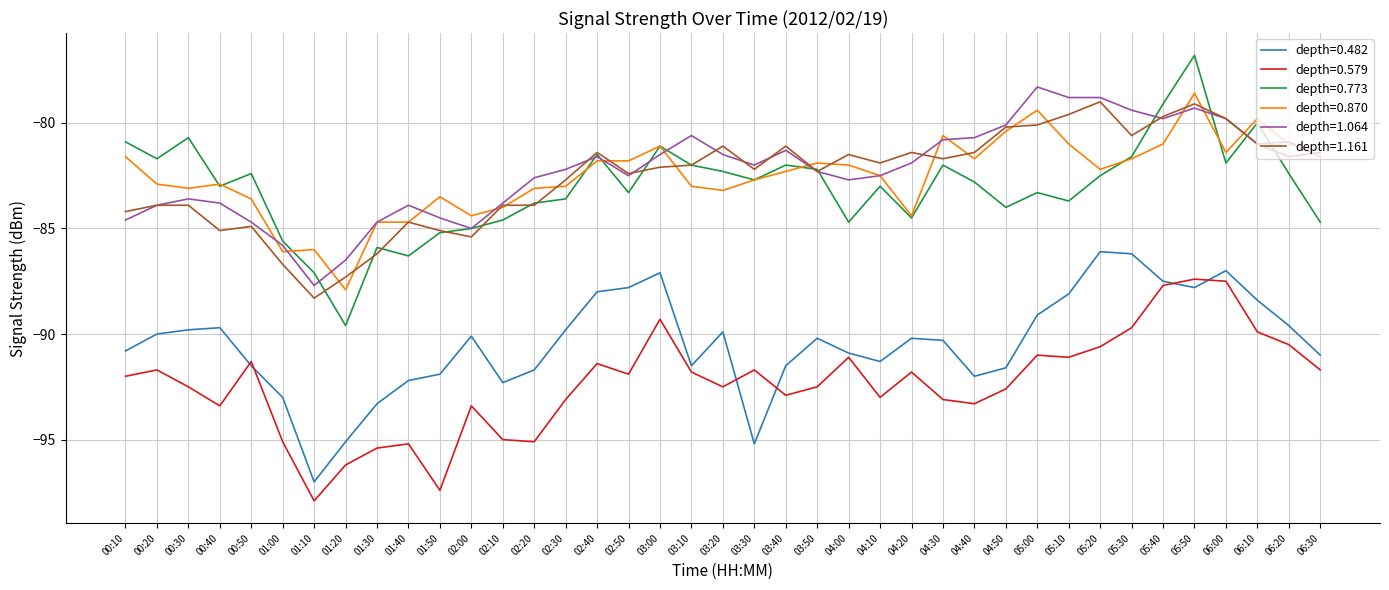

What position from the left is 02:10?

13